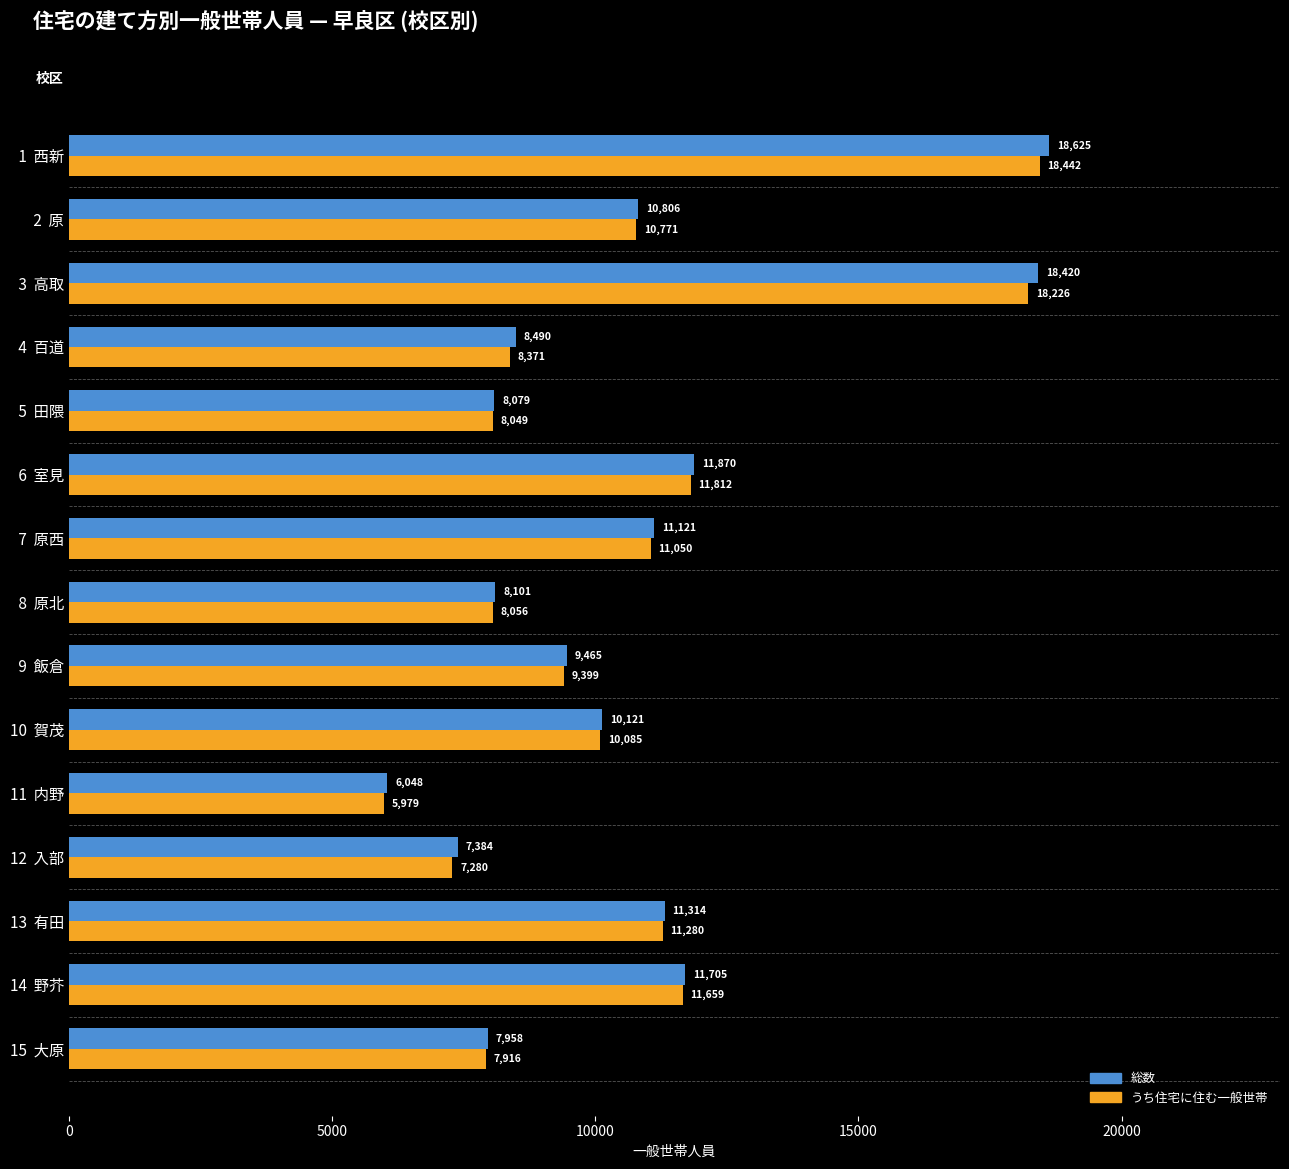

What is the approximate value of 総数 at 10  賀茂, to the nearest 50?

10100